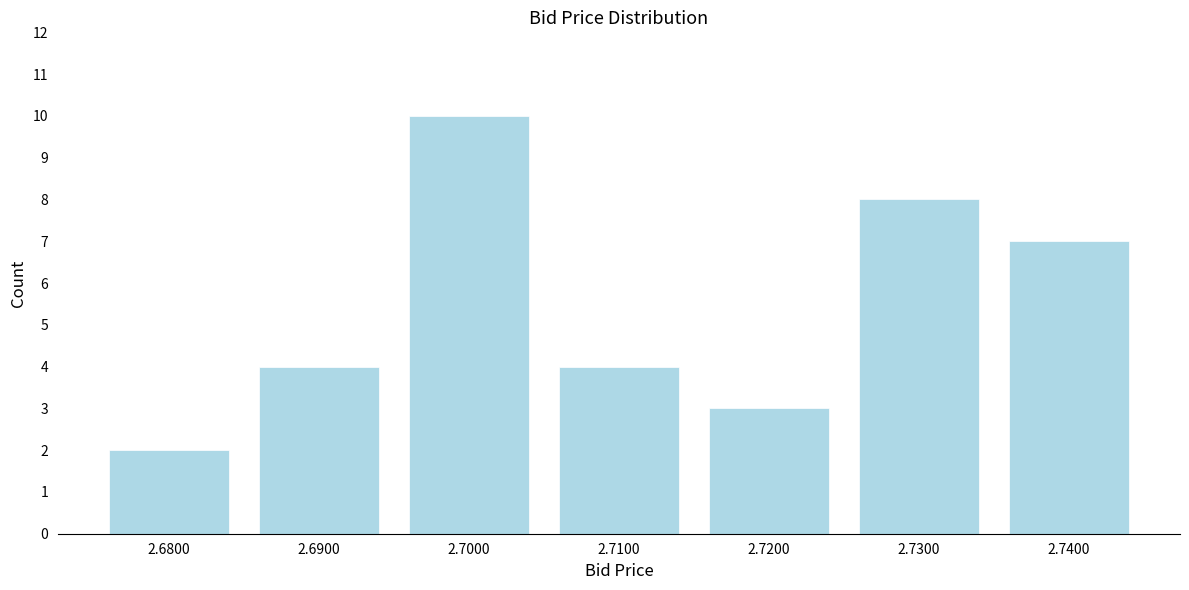

Reading left to right, transcribe all the data shown in this chart.

2	4	10	4	3	8	7